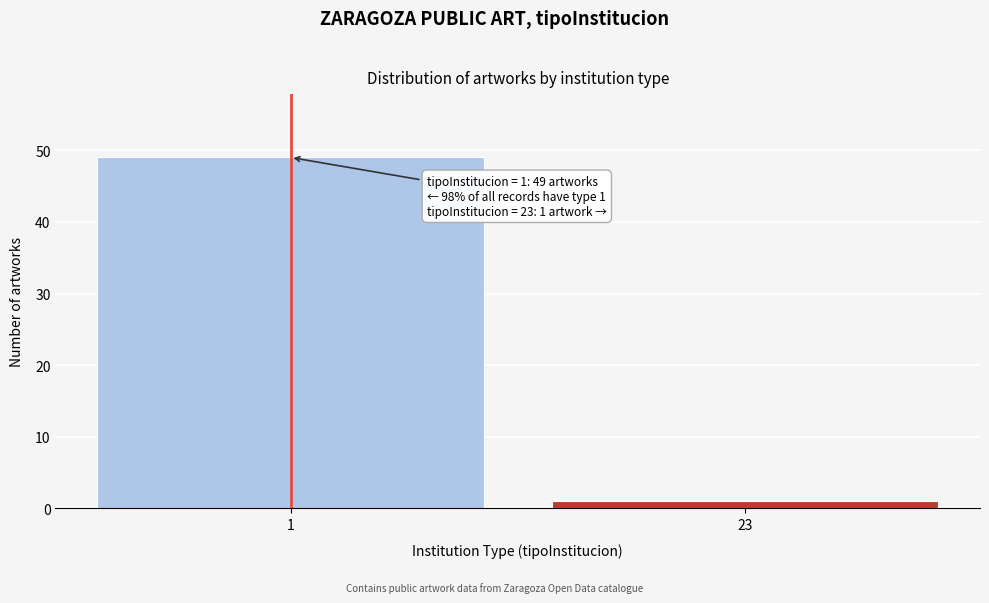

Reading left to right, extract all data points from this chart.

1=49	23=1